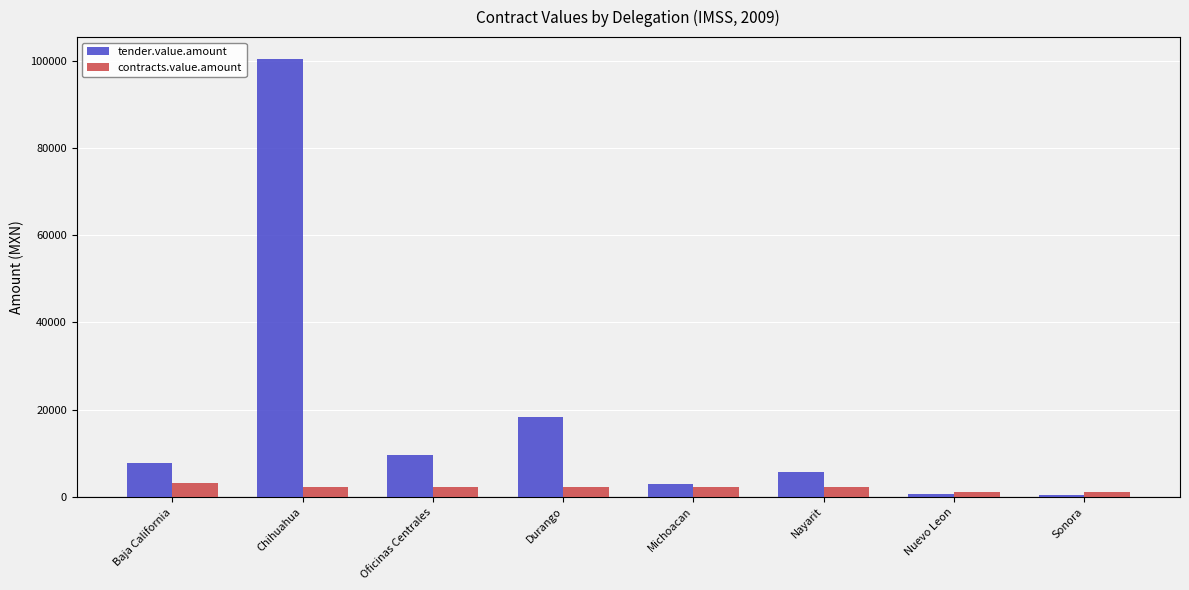

Which series has the widest spread of values?

tender.value.amount